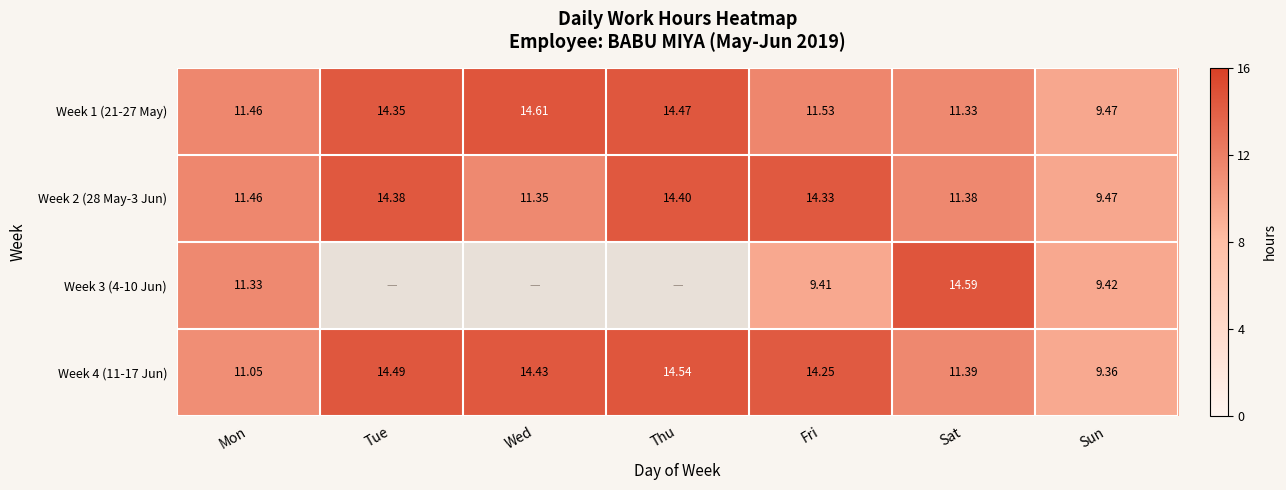

What is the highest value of the Week 4 (11-17 Jun) series?

14.5